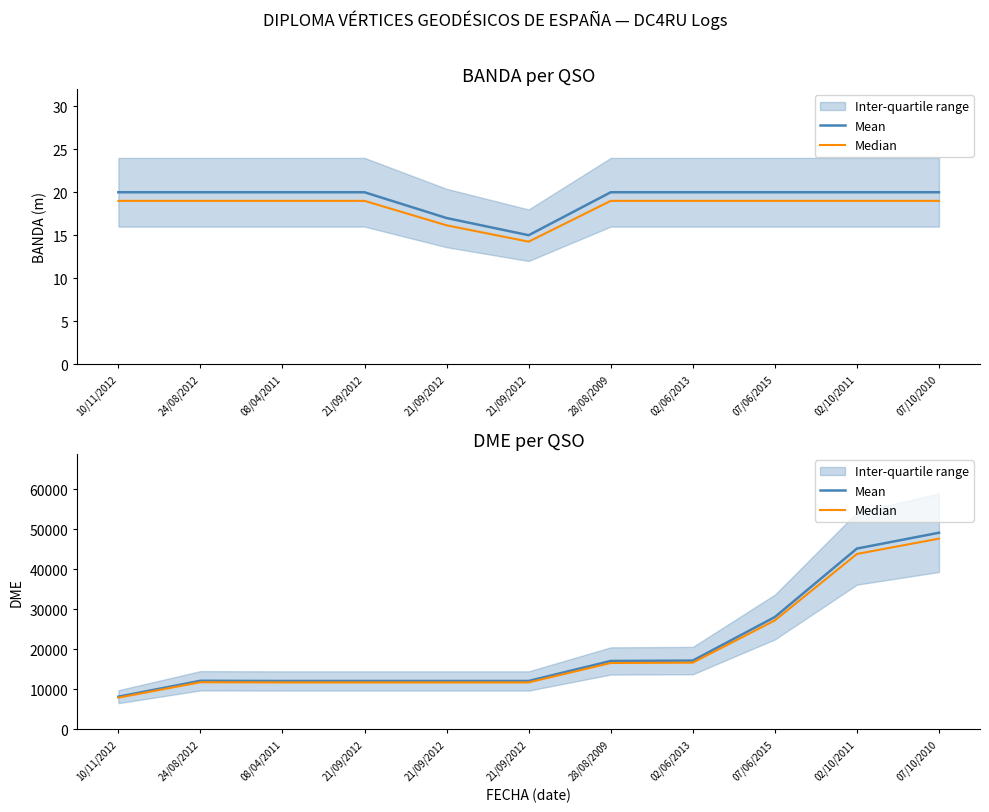

True or false: Median and Mean intersect in this chart.

False